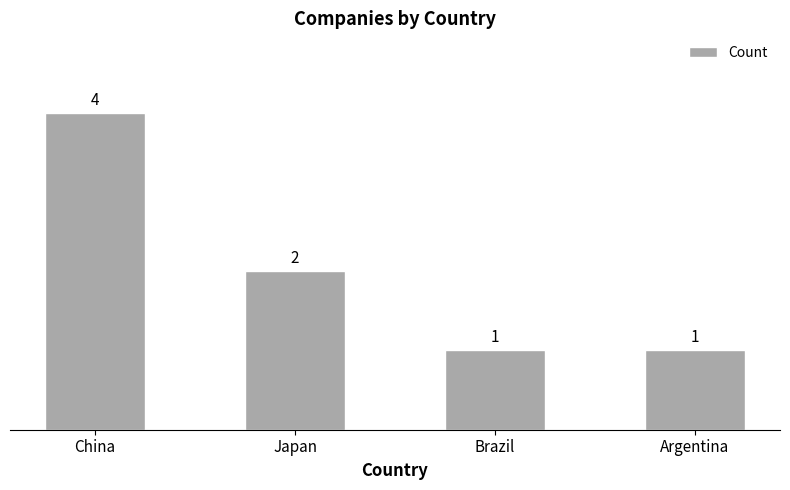

Reading left to right, list all the values displayed in this chart.

4	2	1	1